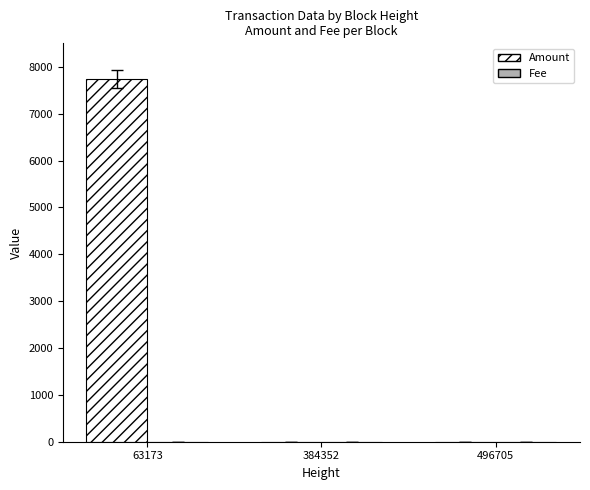

At which category is the sum across all series the highest?

63173